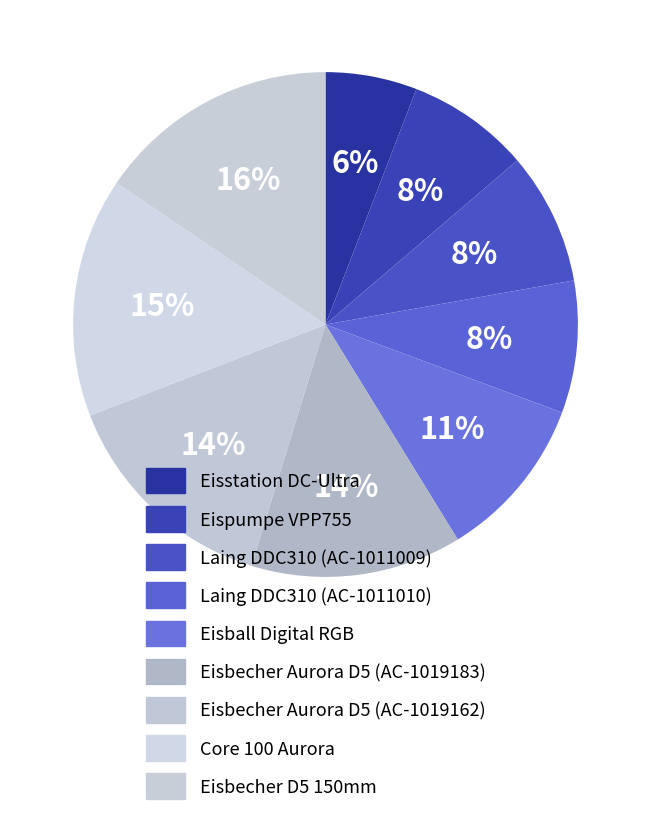

What percentage do Laing DDC310 (AC-1011010) and Eisbecher Aurora D5 (AC-1019183) together represent?

22.0%